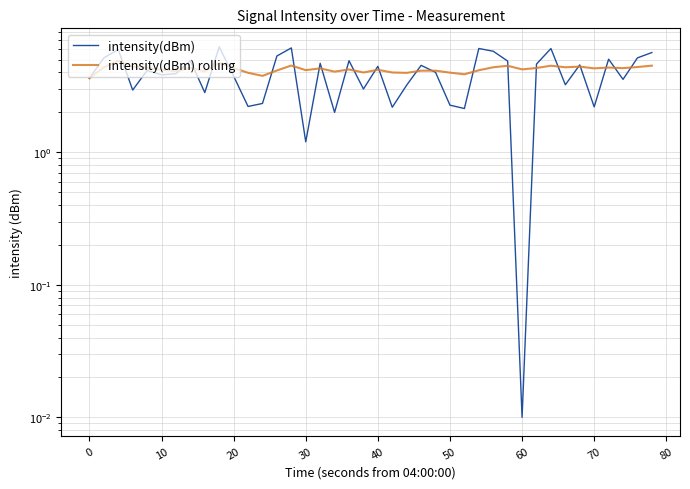

At which category does intensity(dBm) rolling reach its first local peak?

10